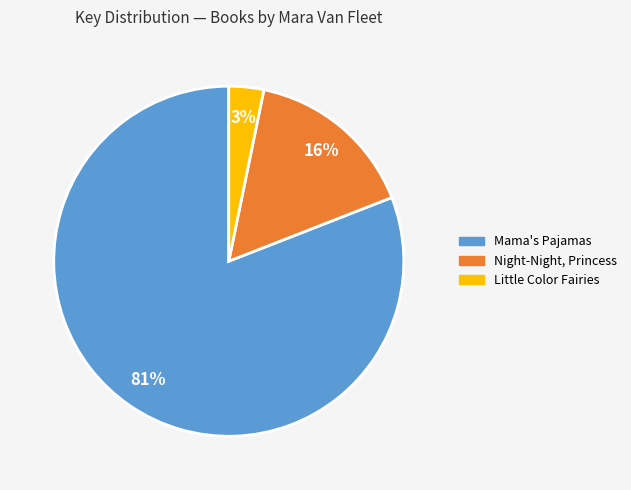

Is the sum of Mama's Pajamas and Little Color Fairies greater than half?

Yes